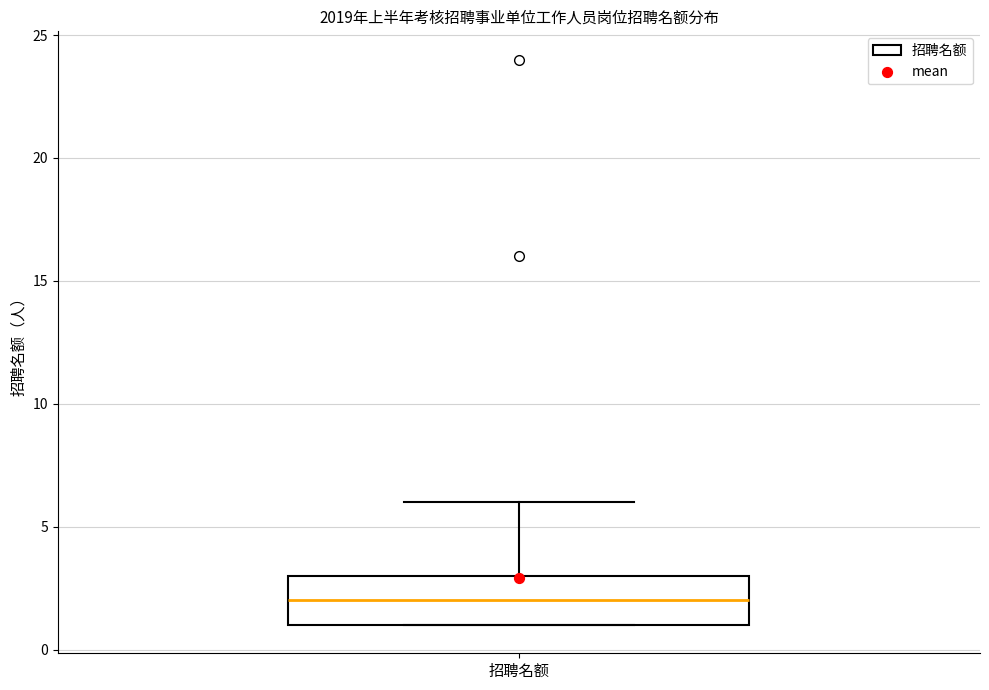

Where is the upper edge of the box for 招聘名额 on the y-axis? The values are not printed on the chart, so give them approximately, as read against the axis.

3